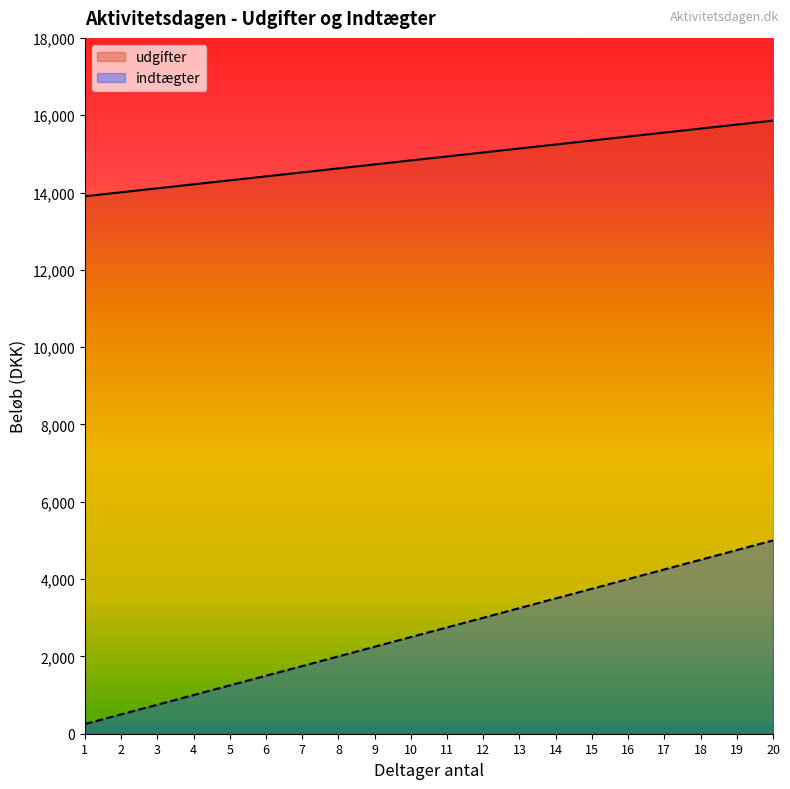

True or false: udgifter and indtægter intersect in this chart.

False